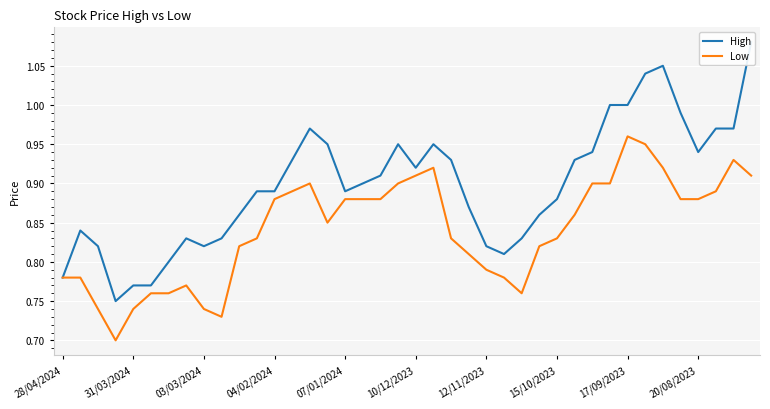

Rank the series by their maximum value, from highest to lowest.

High, Low